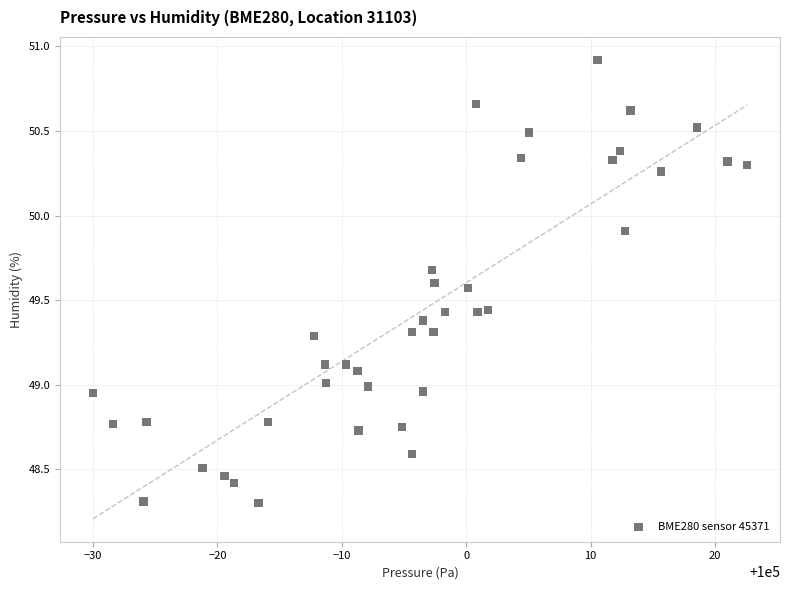

What is the range of Y values (max minus min)?

2.6